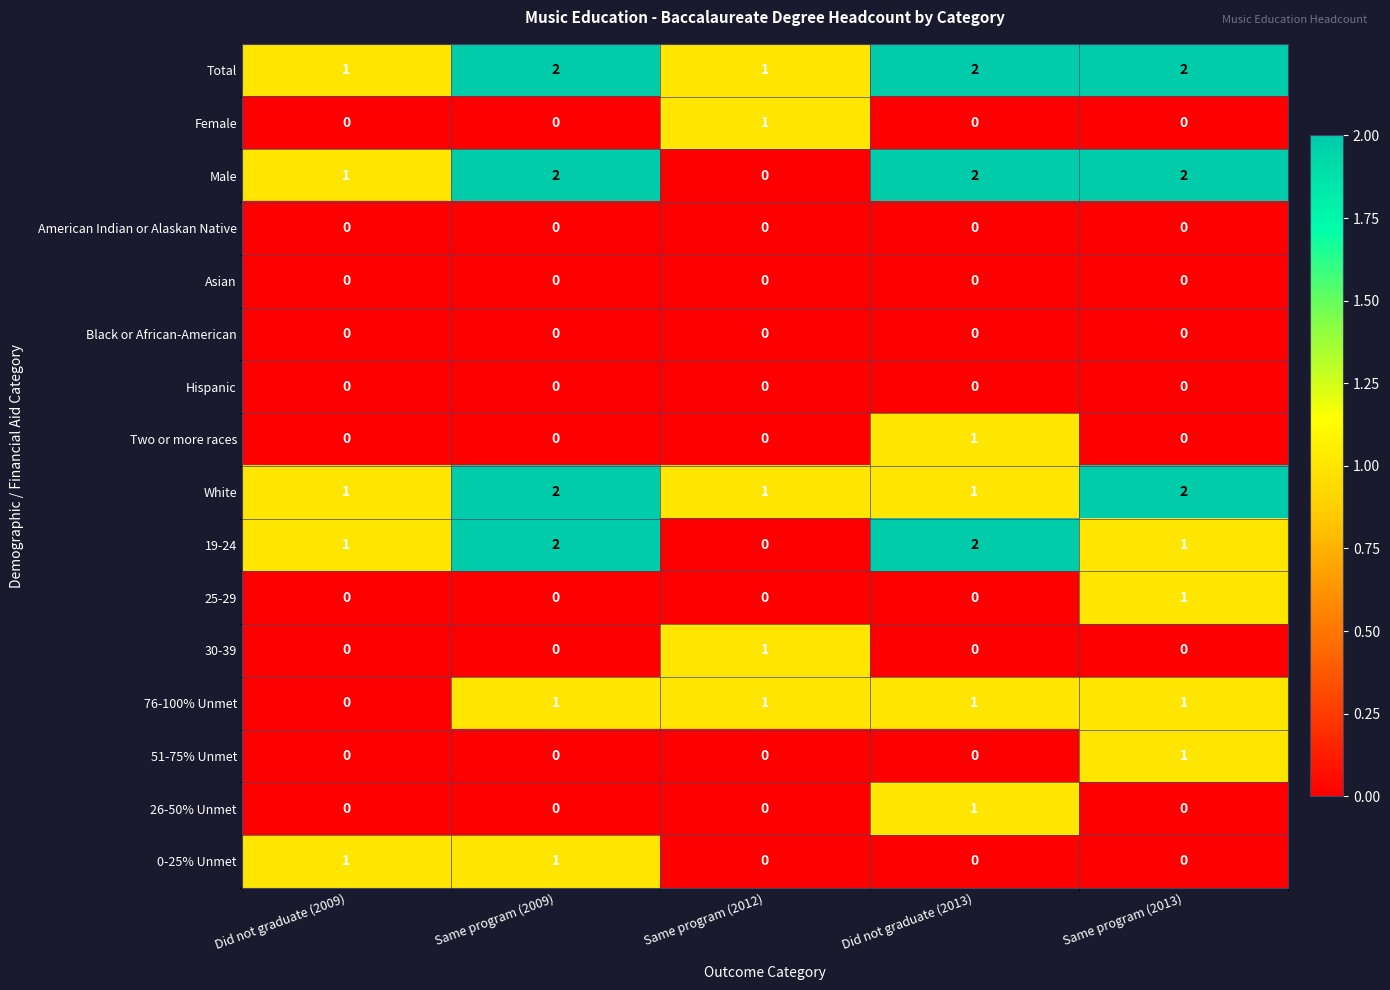

How many Two or more races values are between 0 and 1?

5